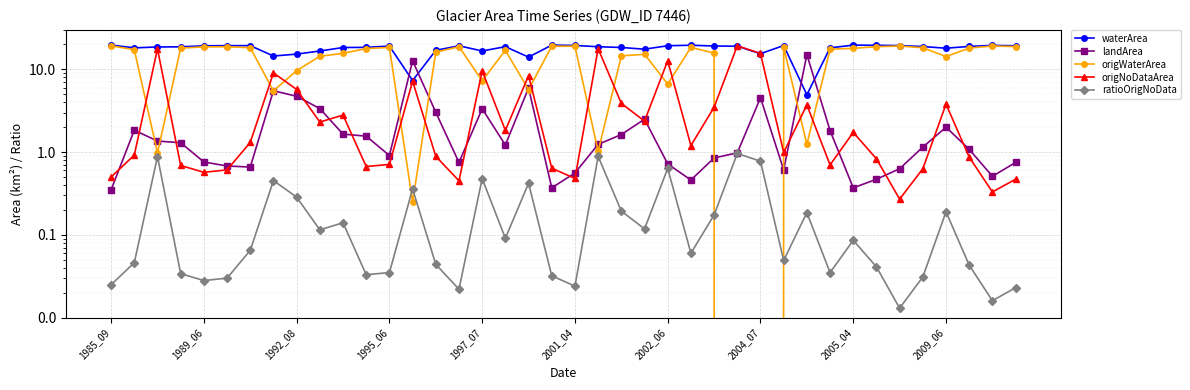

The value of origWaterArea at 37 is 10.1. True or false?

False